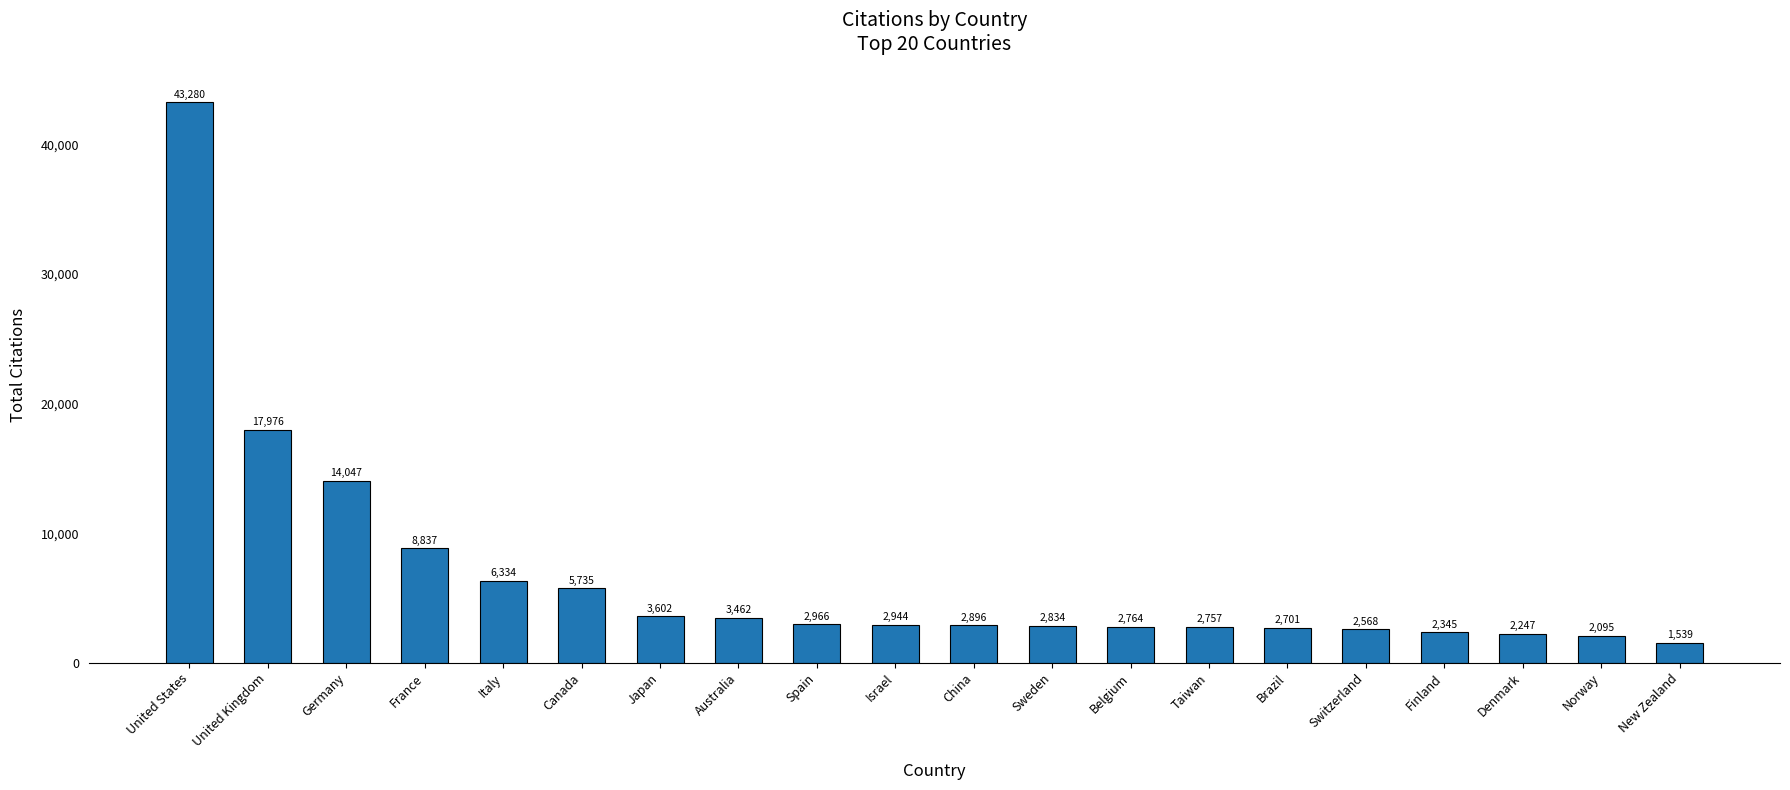

List the labels in order of value, smallest first.

New Zealand, Norway, Denmark, Finland, Switzerland, Brazil, Taiwan, Belgium, Sweden, China, Israel, Spain, Australia, Japan, Canada, Italy, France, Germany, United Kingdom, United States